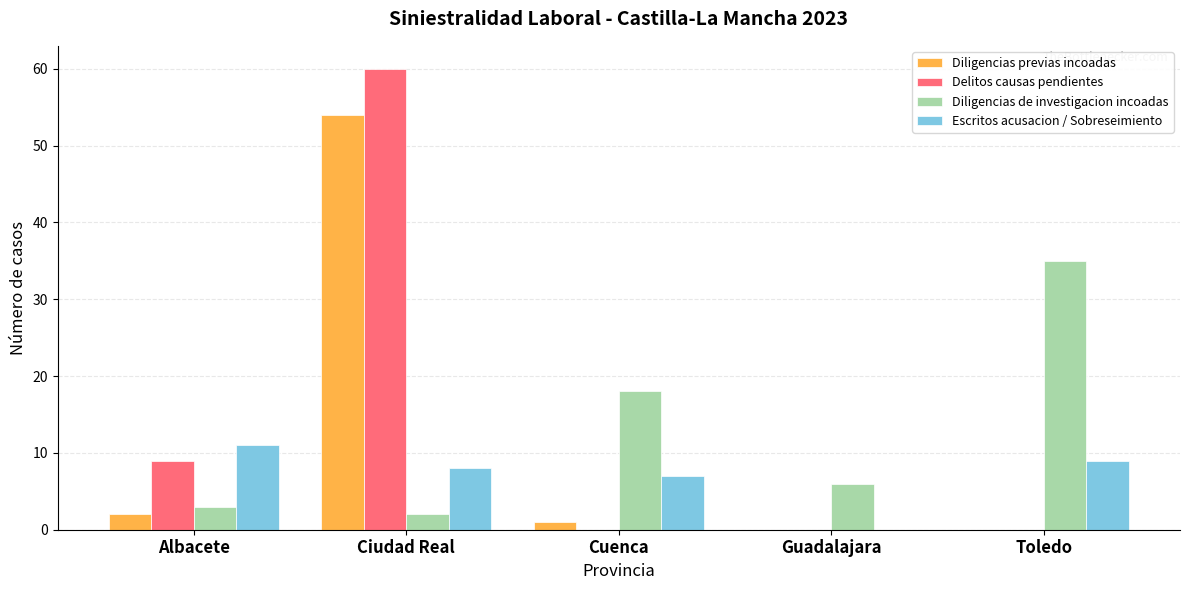

What is the average value of the Escritos acusacion / Sobreseimiento series?

7